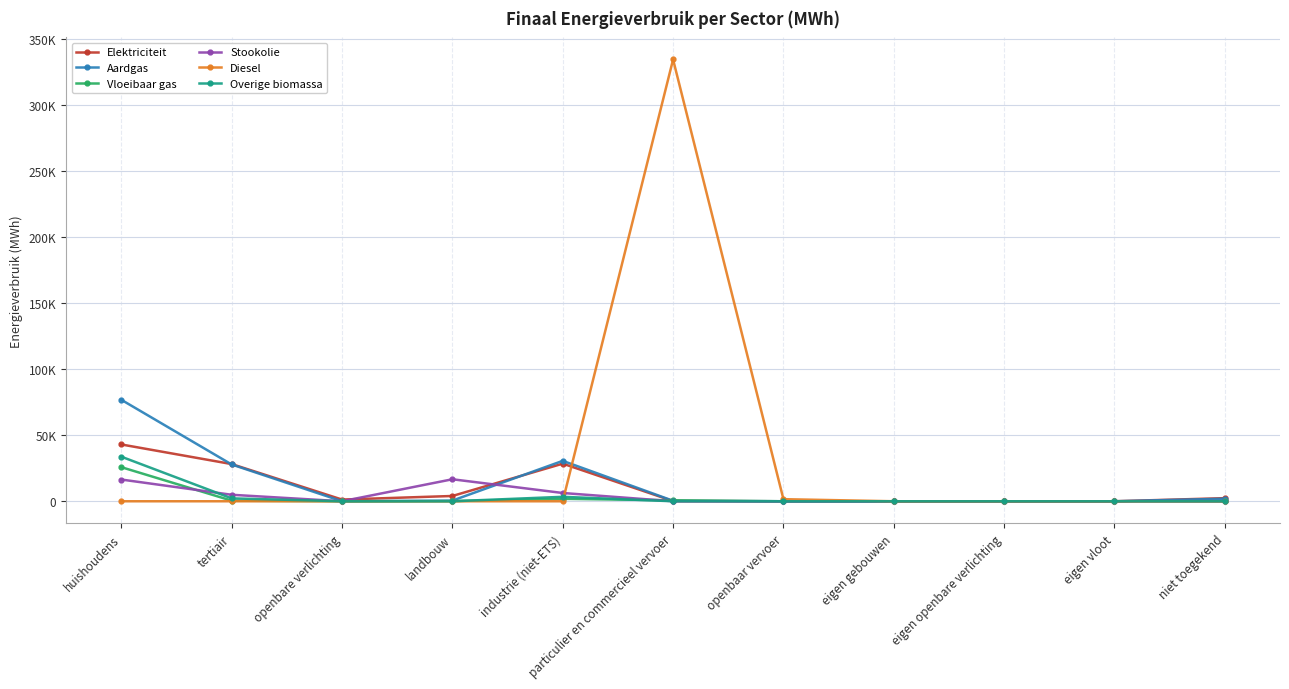

What is the maximum value for Diesel?

334502.5